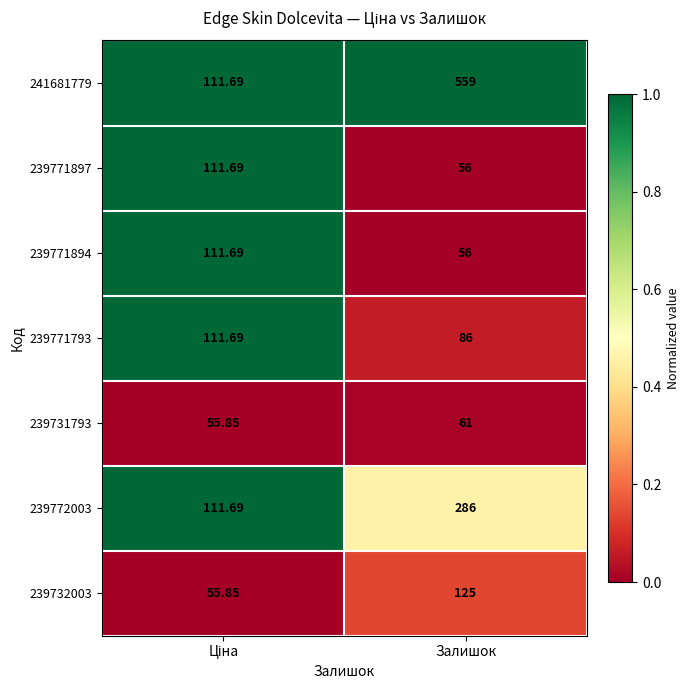

At which category is the sum across all series the highest?

Залишок